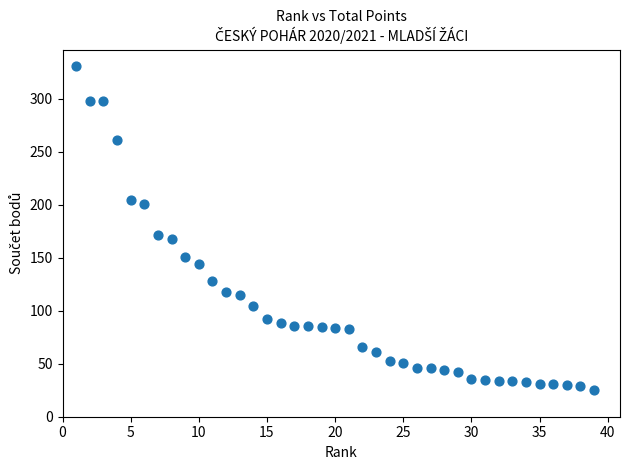

What is the range of Y values (max minus min)?

306